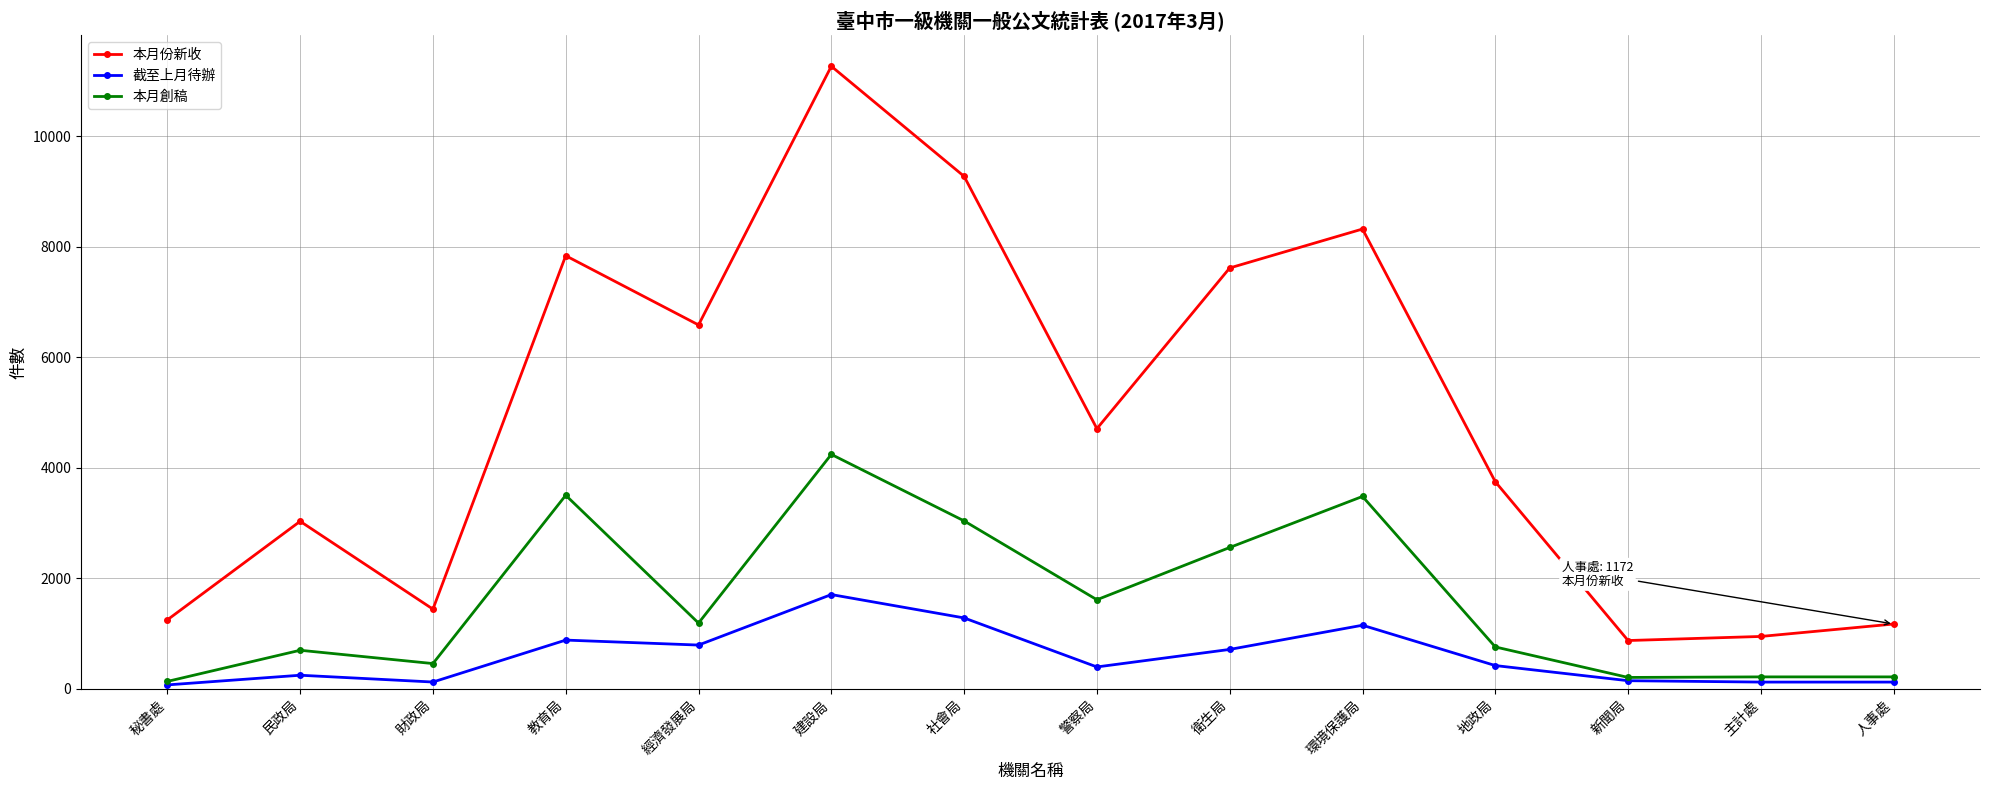

Rank the series by their average value, from lowest to highest.

截至上月待辦, 本月創稿, 本月份新收